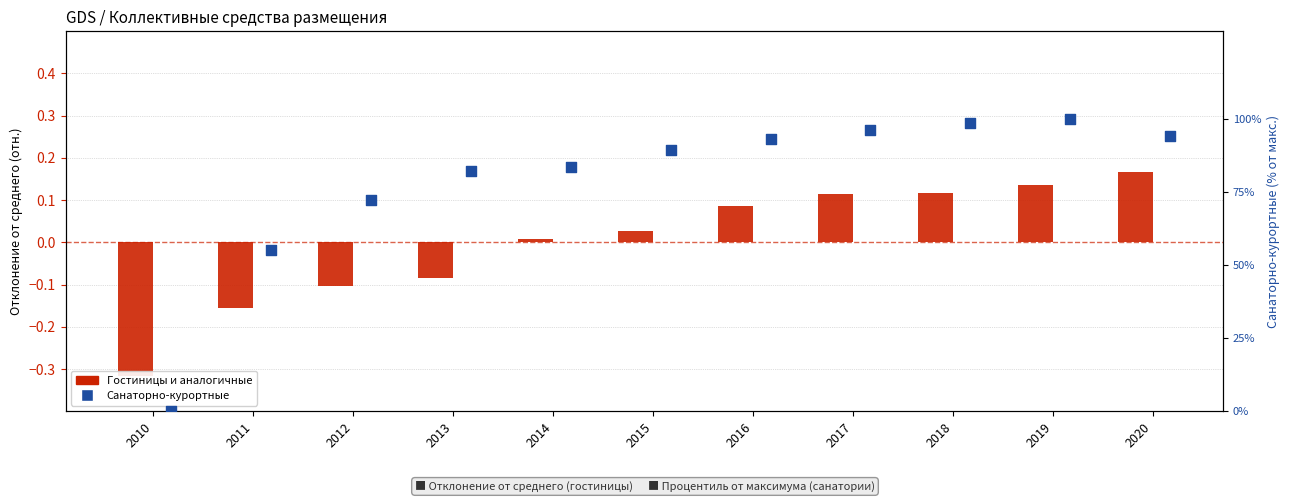

Which series has the largest total across all categories?

Санаторно-курортные